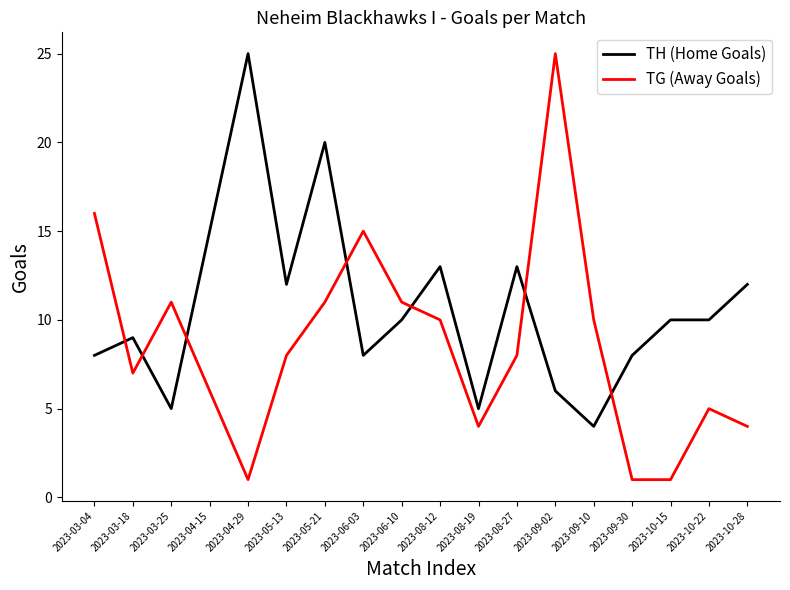

Reading right to left, extract all data points from this chart.

TH (Home Goals): 12	10	10	8	4	6	13	5	13	10	8	20	12	25	15	5	9	8
TG (Away Goals): 4	5	1	1	10	25	8	4	10	11	15	11	8	1	6	11	7	16